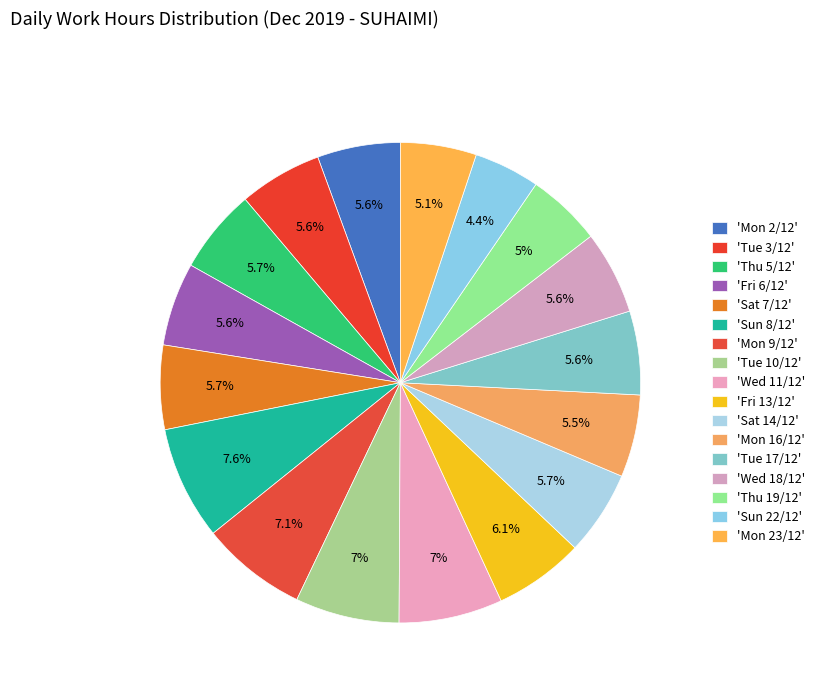

How many segments does this pie chart have?

17